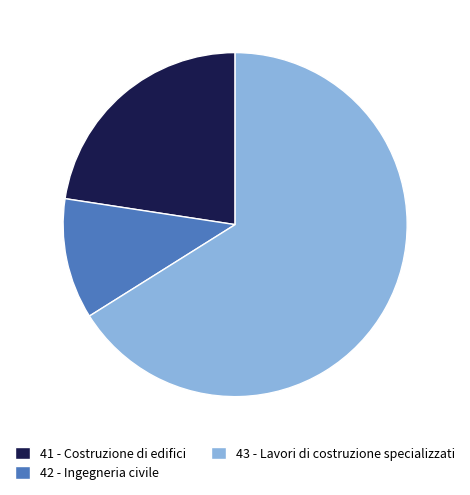

What is the ratio of the value at 43 - Lavori di costruzione specializzati to the value at 42 - Ingegneria civile?

5.8